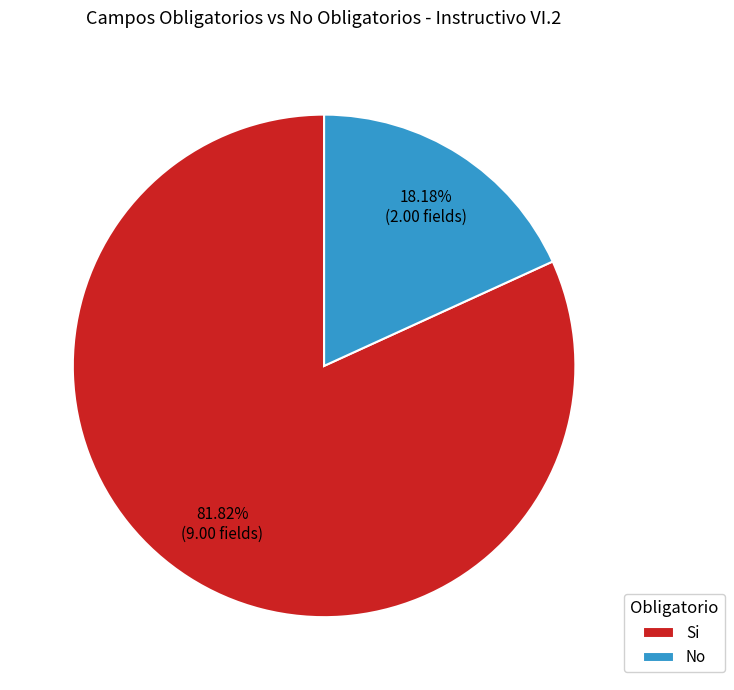

The Si slice represents 82% of the pie. True or false?

True